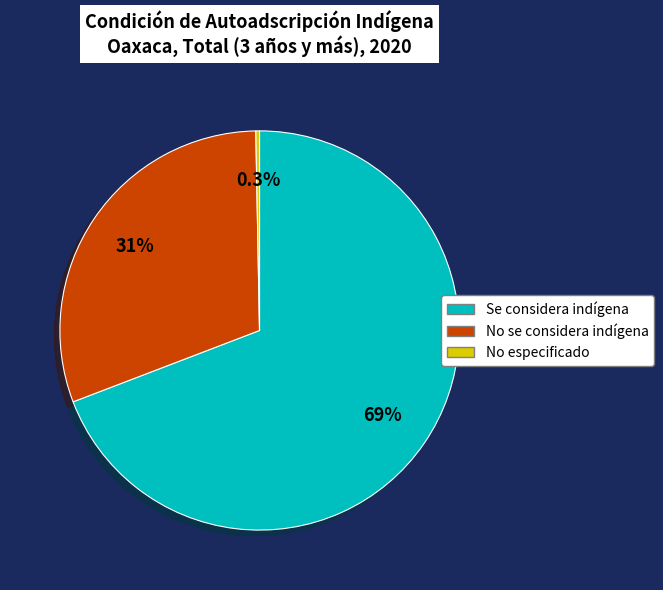

How much of the chart is everything except No especificado?

99.7%